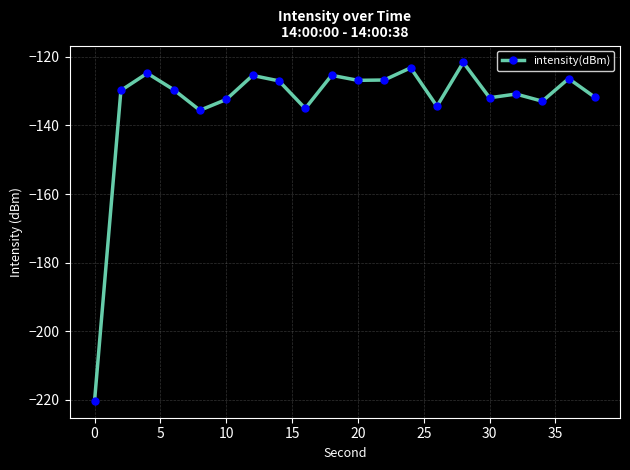

What is the difference between the second highest and minimum values?

97.1